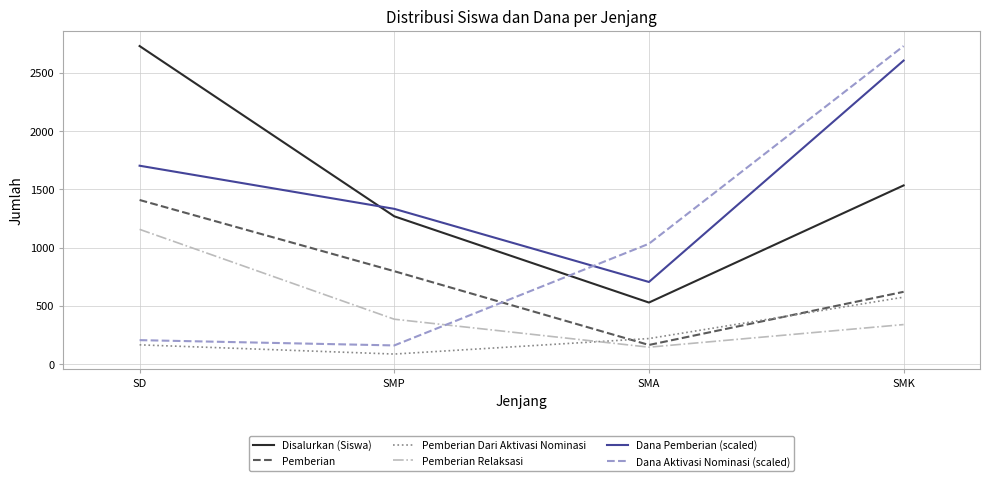

Does the chart have visible grid lines?

Yes